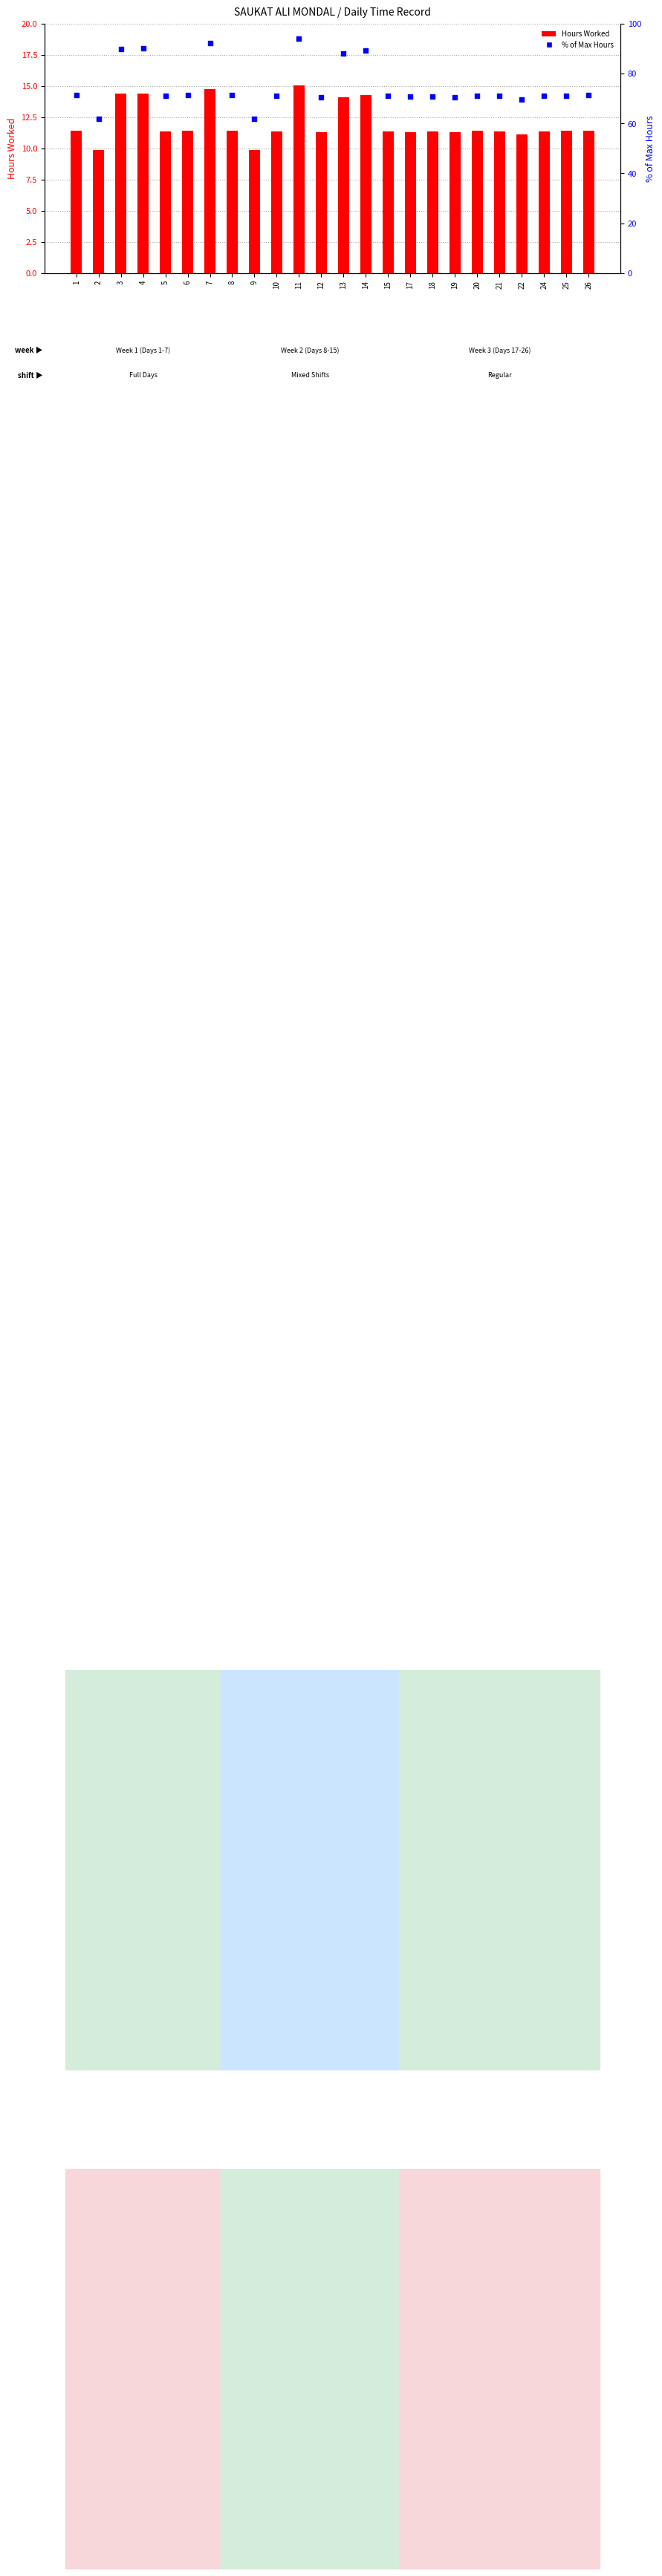

Which series contains the highest Y value?

% of Max Hours